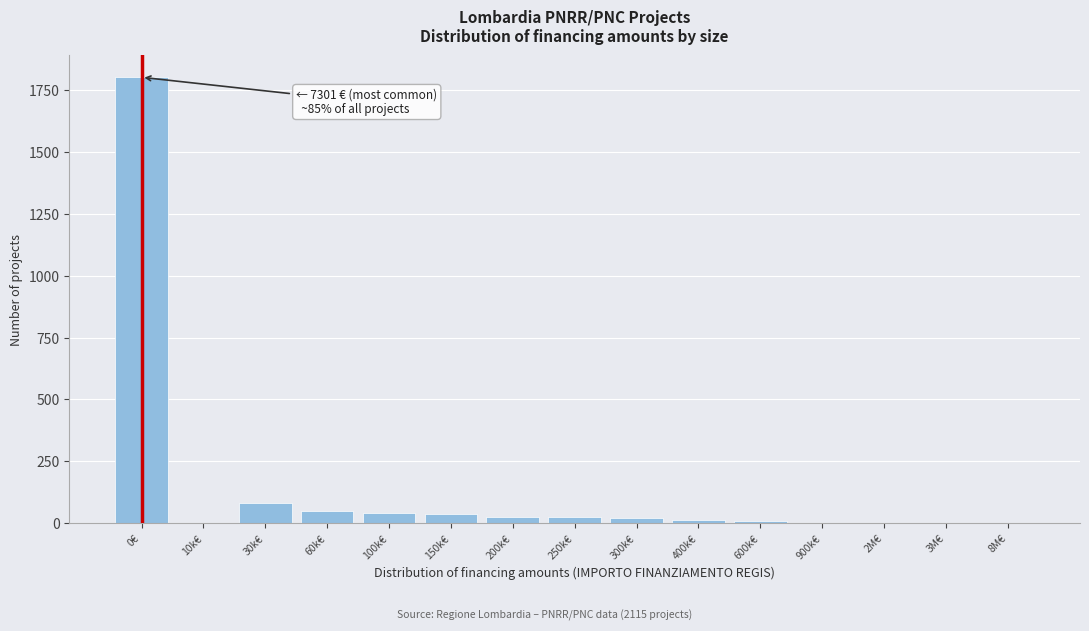

What is the sum of all values?

2115